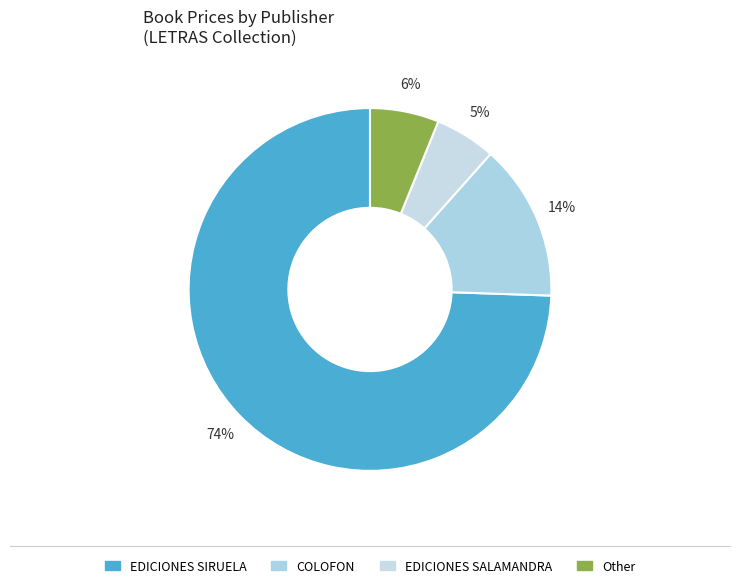

How many slices are in this pie chart?

4